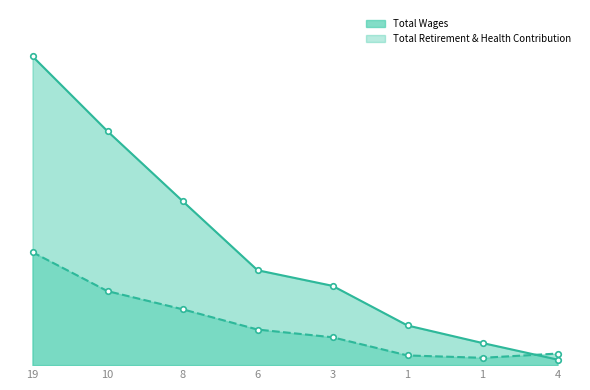

True or false: Total Retirement & Health Contribution has a value of 25142 at 1.

False